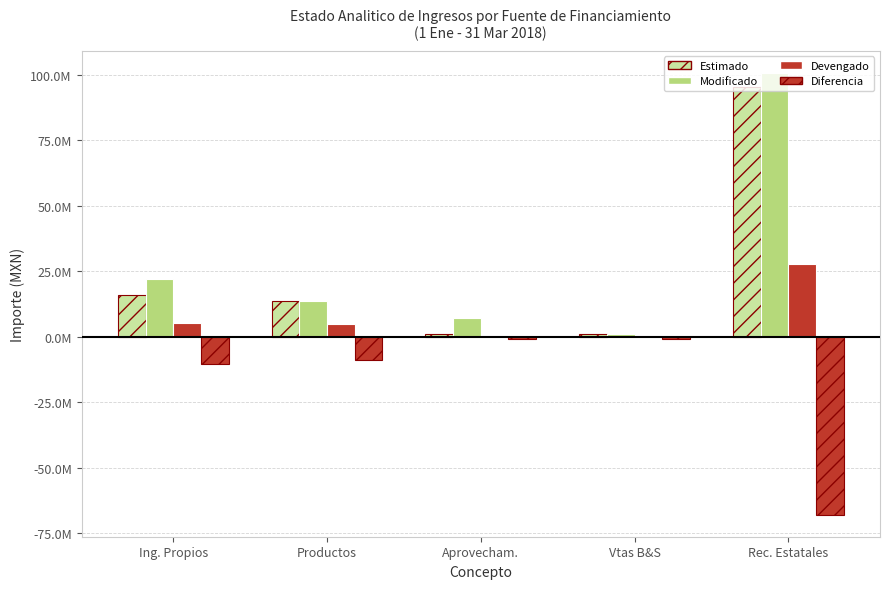

What is the minimum value for Estimado?

920000.0